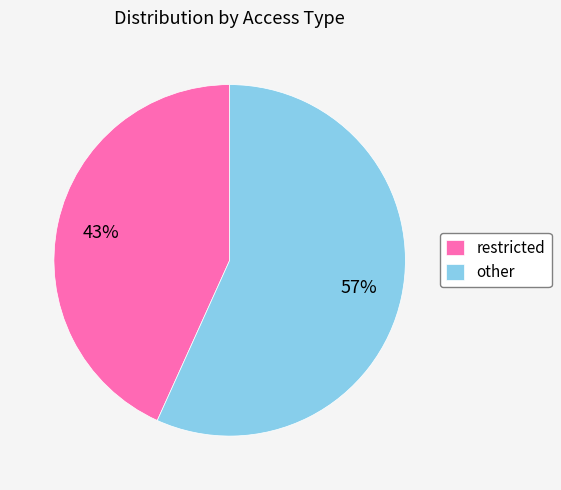

Which slice is the largest?

other